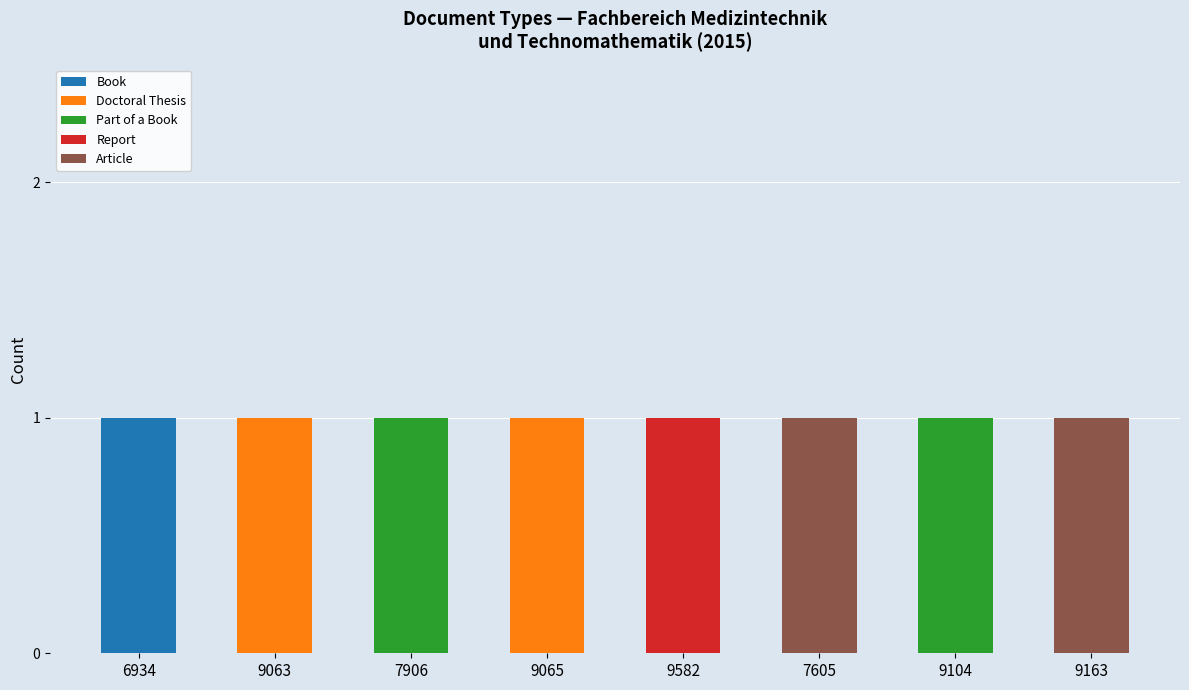

At how many categories does at least one series exceed 0?

8